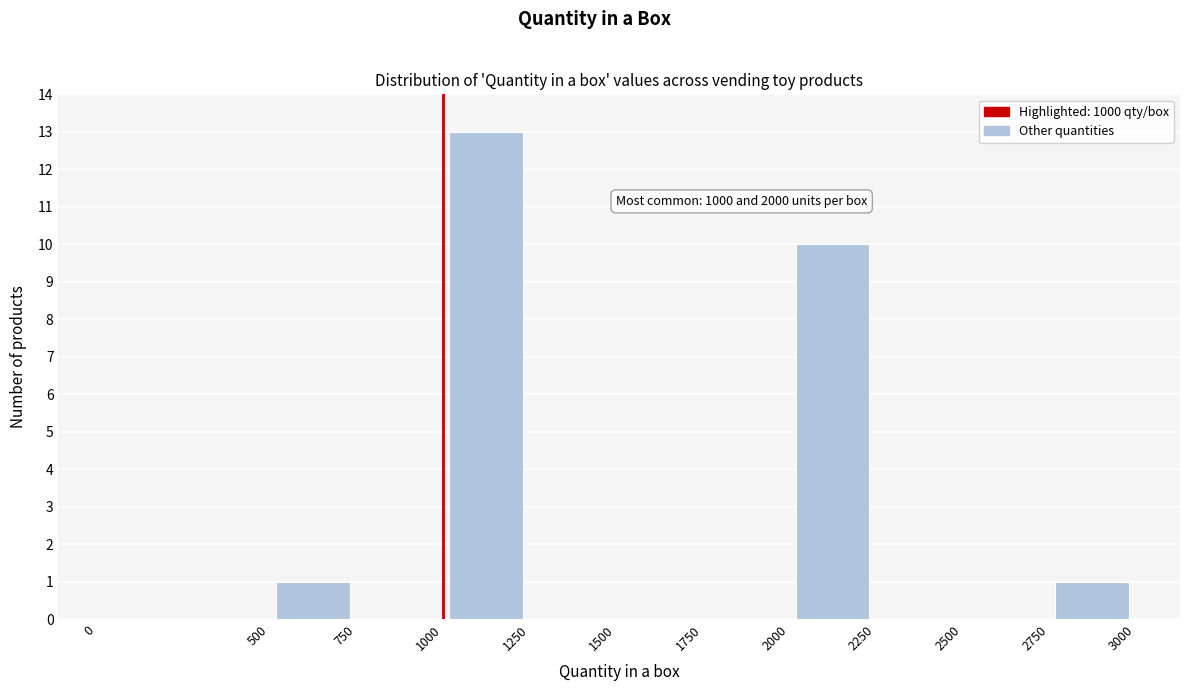

Over which range of the x-axis is the bar tallest?

1000 to 1250